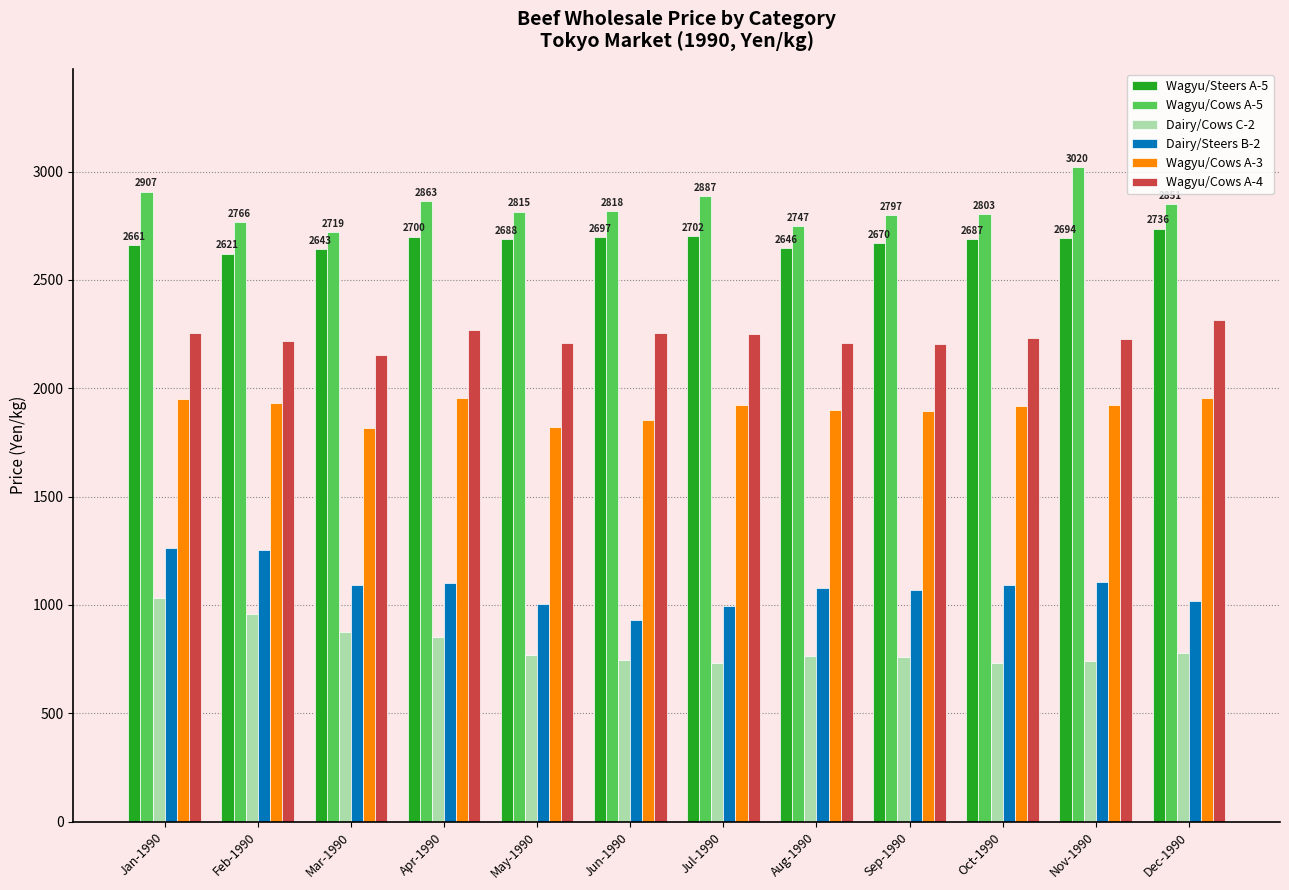

What is the maximum value for Wagyu/Cows A-3?

1956